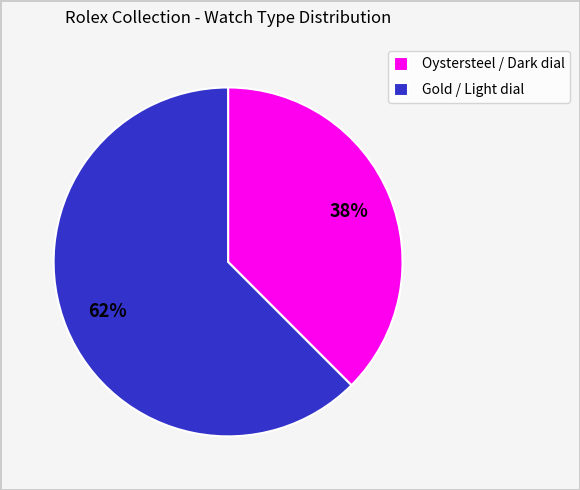

How many segments does this pie chart have?

2